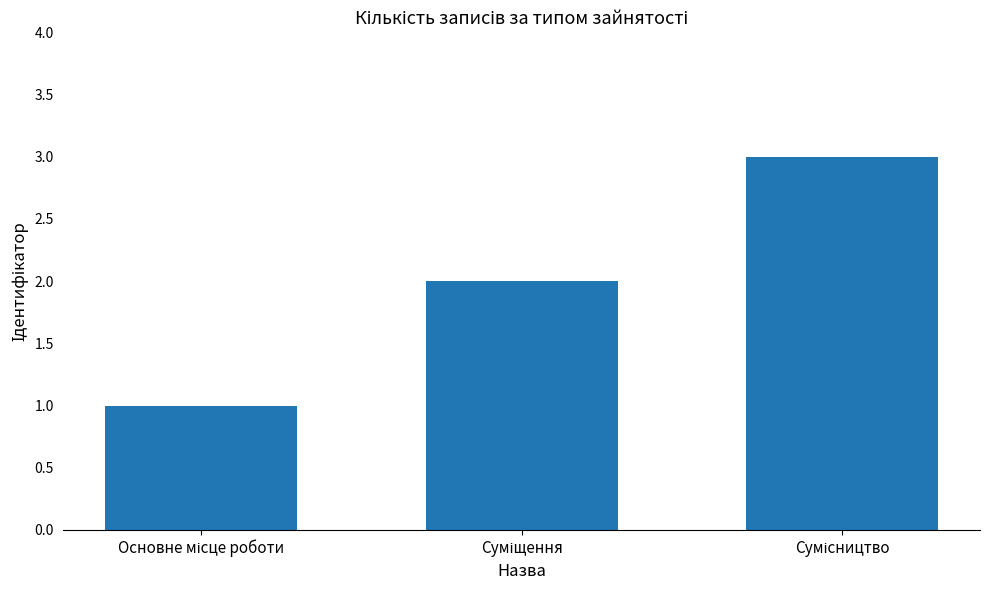

What is the maximum value shown in the chart?

3